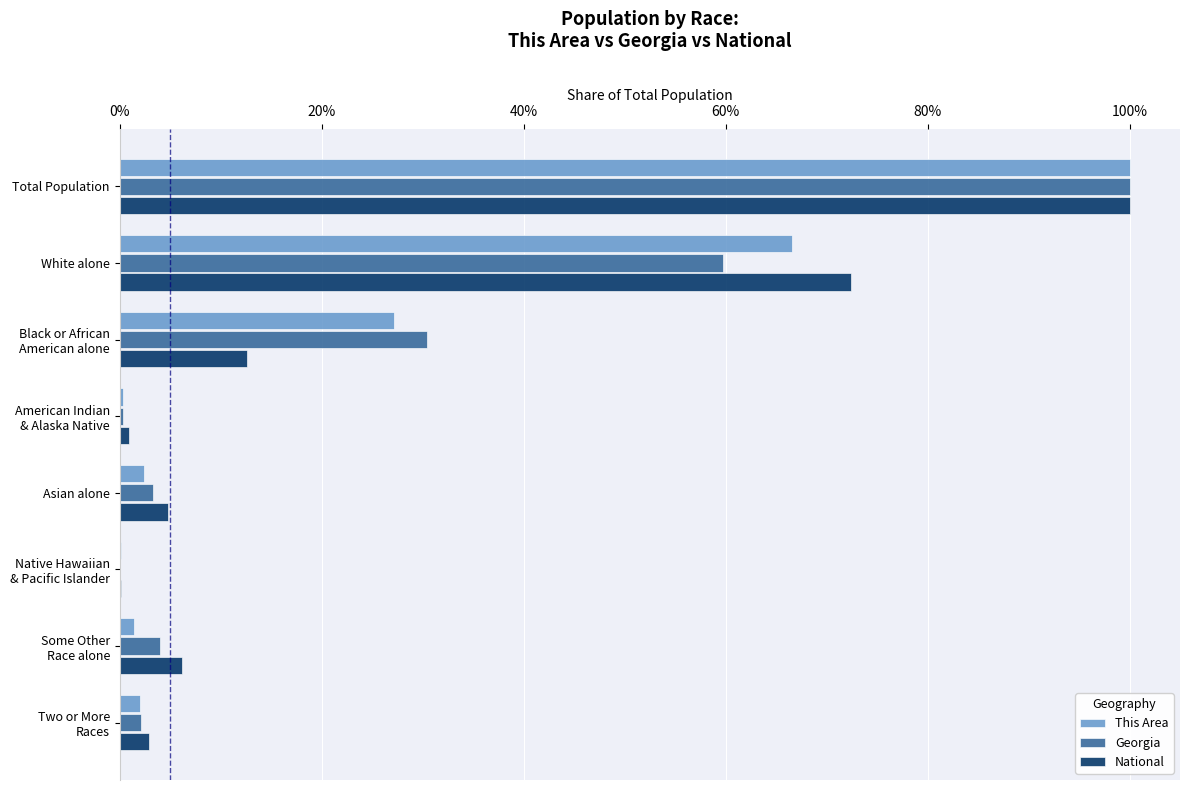

Reading left to right, extract all data points from this chart.

This Area: 1.0	0.7	0.3	0.0	0.0	0.0	0.0	0.0
Georgia: 1.0	0.6	0.3	0.0	0.0	0.0	0.0	0.0
National: 1.0	0.7	0.1	0.0	0.0	0.0	0.1	0.0